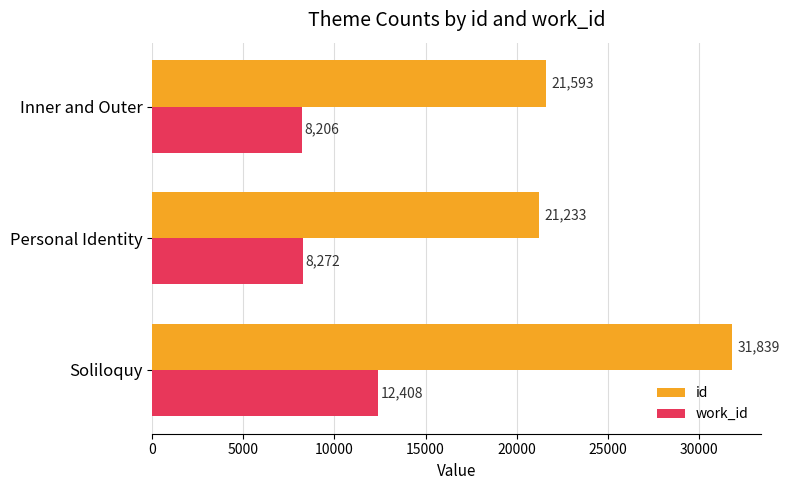

True or false: id has a value of 21593 at Inner and Outer.

True